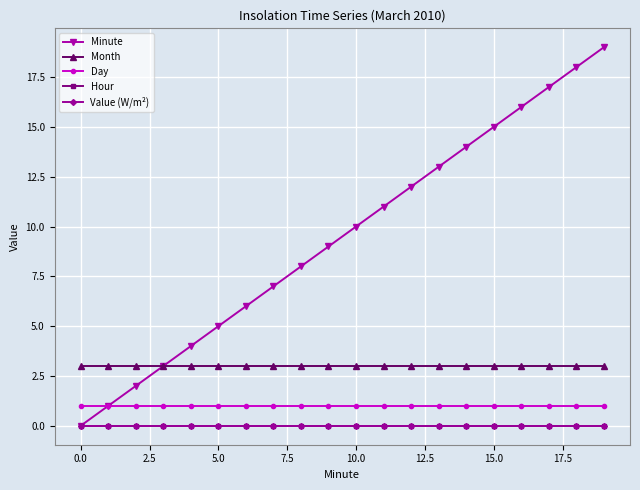

Does the chart have visible grid lines?

Yes